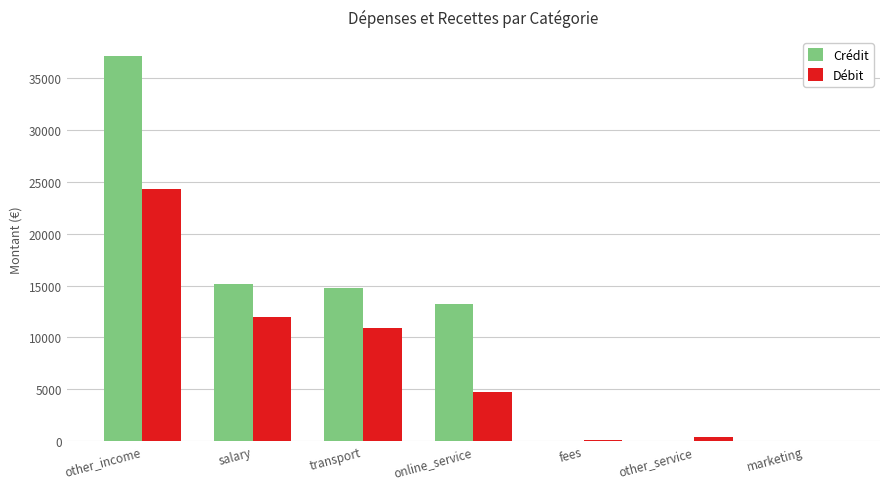

At which category is the sum across all series the highest?

other_income